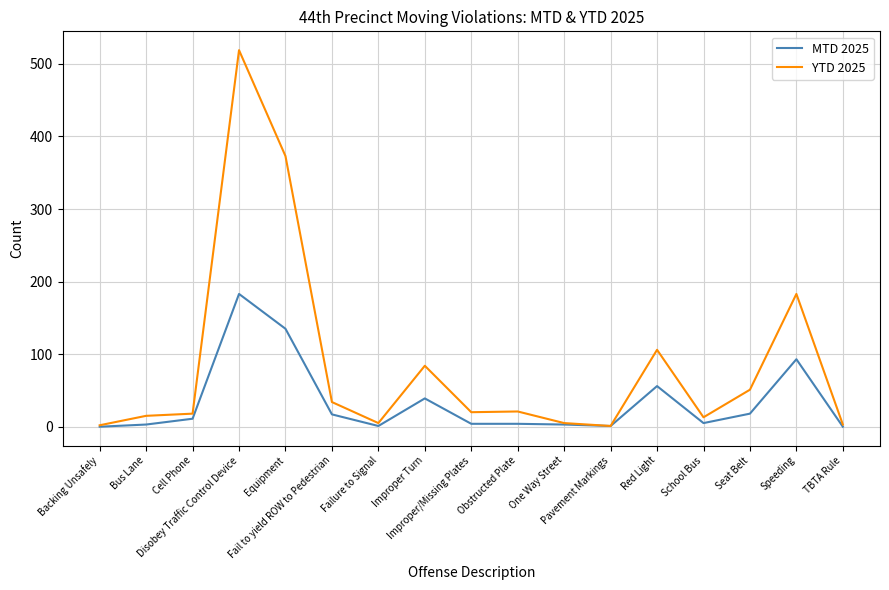

What position from the left is Fail to yield ROW to Pedestrian?

6